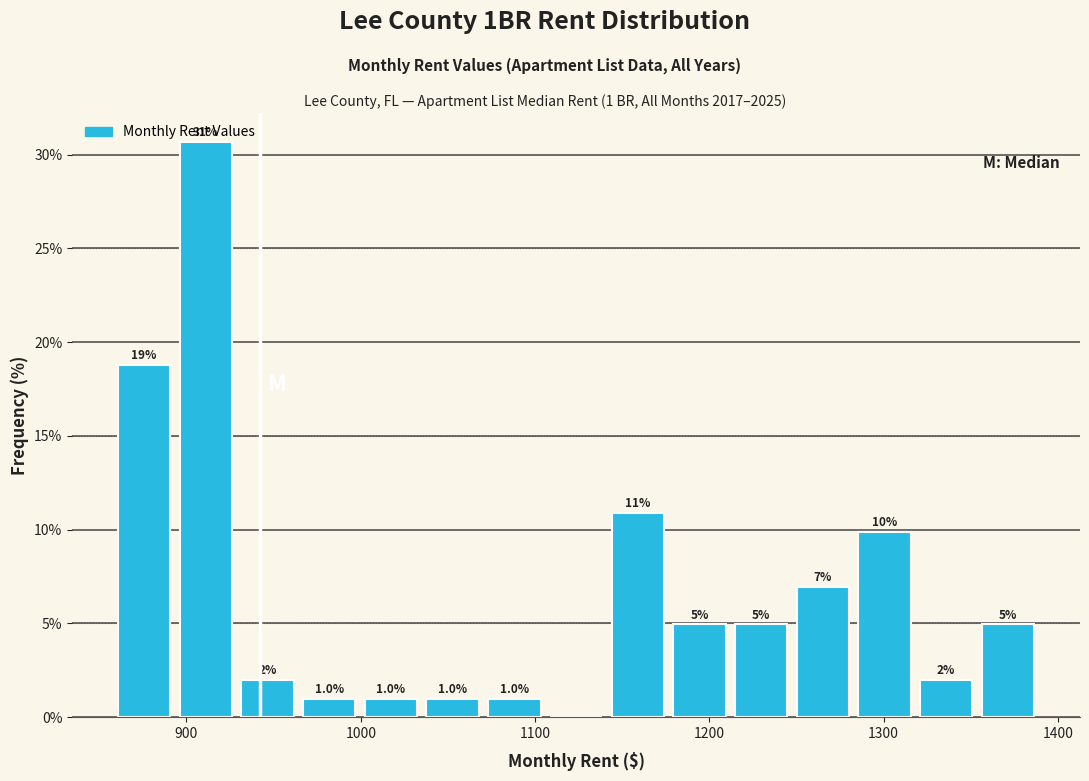

Around what value on the x-axis is the tallest bar? Give the approximate position of its centre, as read against the axis.

910